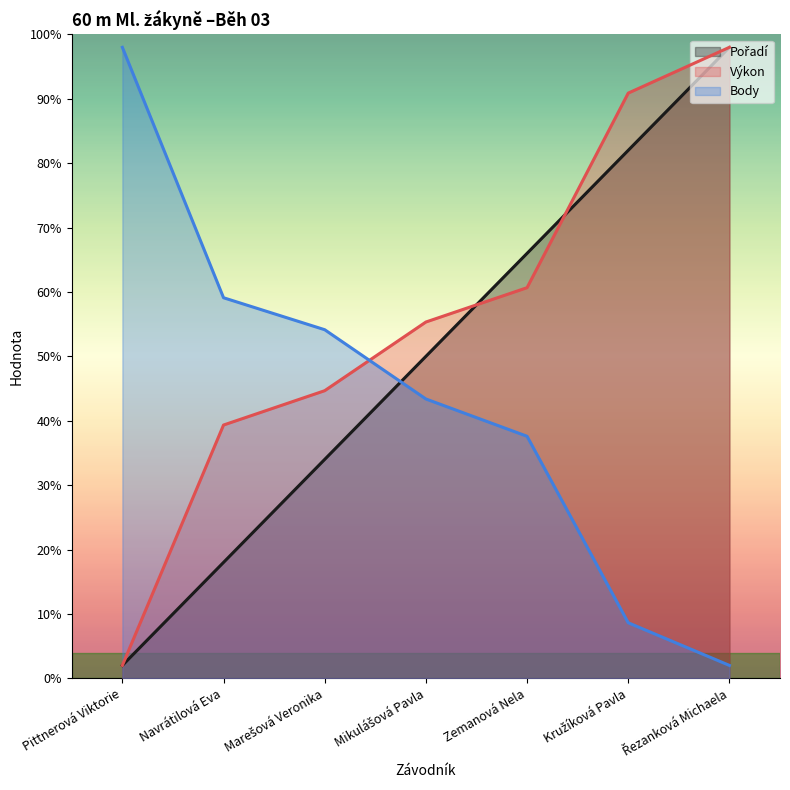

List the labels in order of Výkon value, largest first.

Řezanková Michaela, Kružíková Pavla, Zemanová Nela, Mikulášová Pavla, Marešová Veronika, Navrátilová Eva, Pittnerová Viktorie